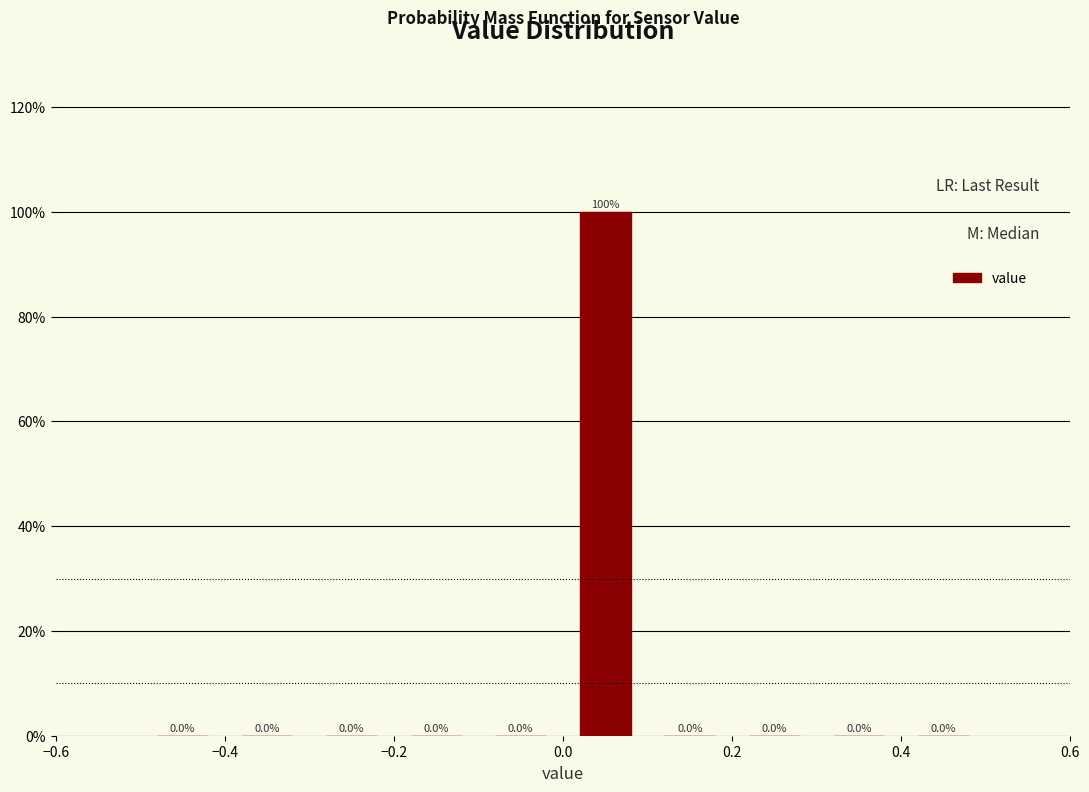

Reading left to right, list every bar in this chart as the range it spans on the x-axis followed by its height.

-0.5 to -0.4: 0.0
-0.4 to -0.3: 0.0
-0.3 to -0.2: 0.0
-0.2 to -0.1: 0.0
-0.1 to 0.0: 0.0
0.0 to 0.1: 100.0
0.1 to 0.2: 0.0
0.2 to 0.3: 0.0
0.3 to 0.4: 0.0
0.4 to 0.5: 0.0